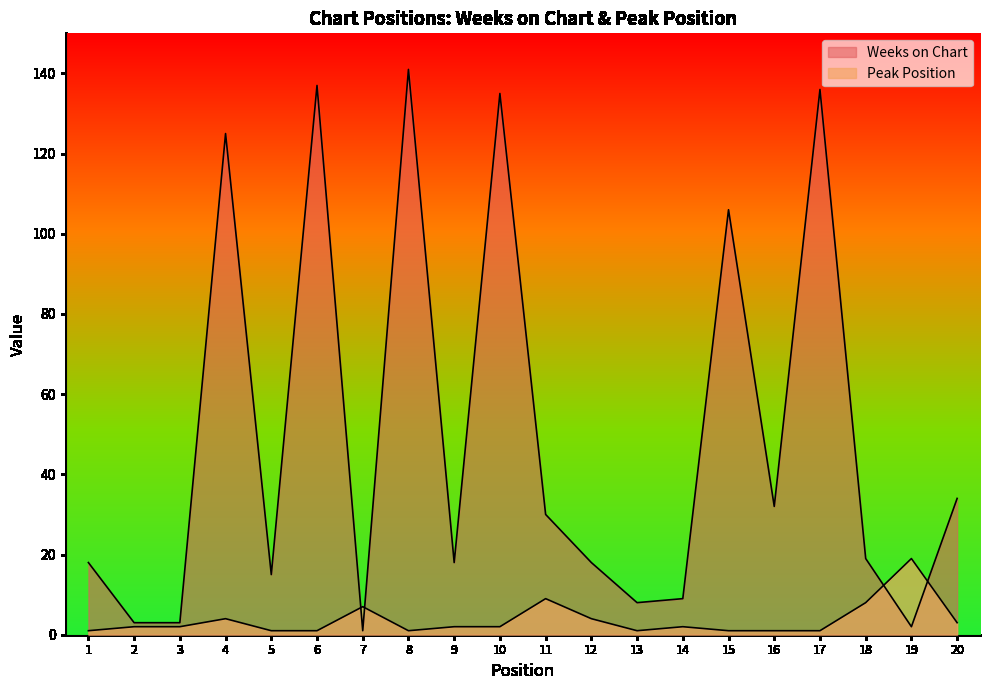

How many categories are shown in the chart?

20